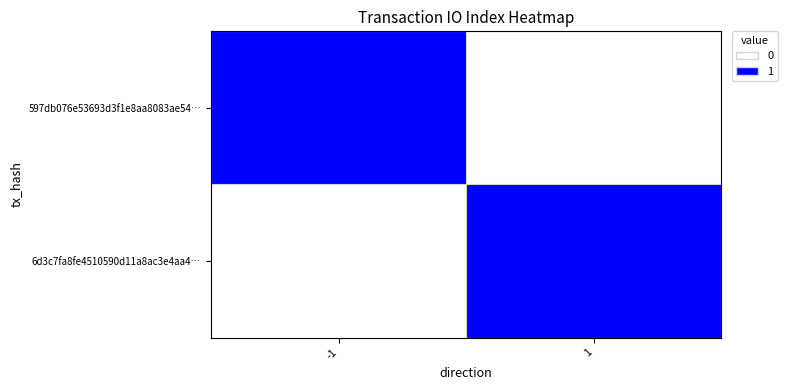

Reading left to right, extract all data points from this chart.

597db076e53693d3f1e8aa8083ae54…: -1=1	1=0
6d3c7fa8fe4510590d11a8ac3e4aa4…: -1=0	1=1